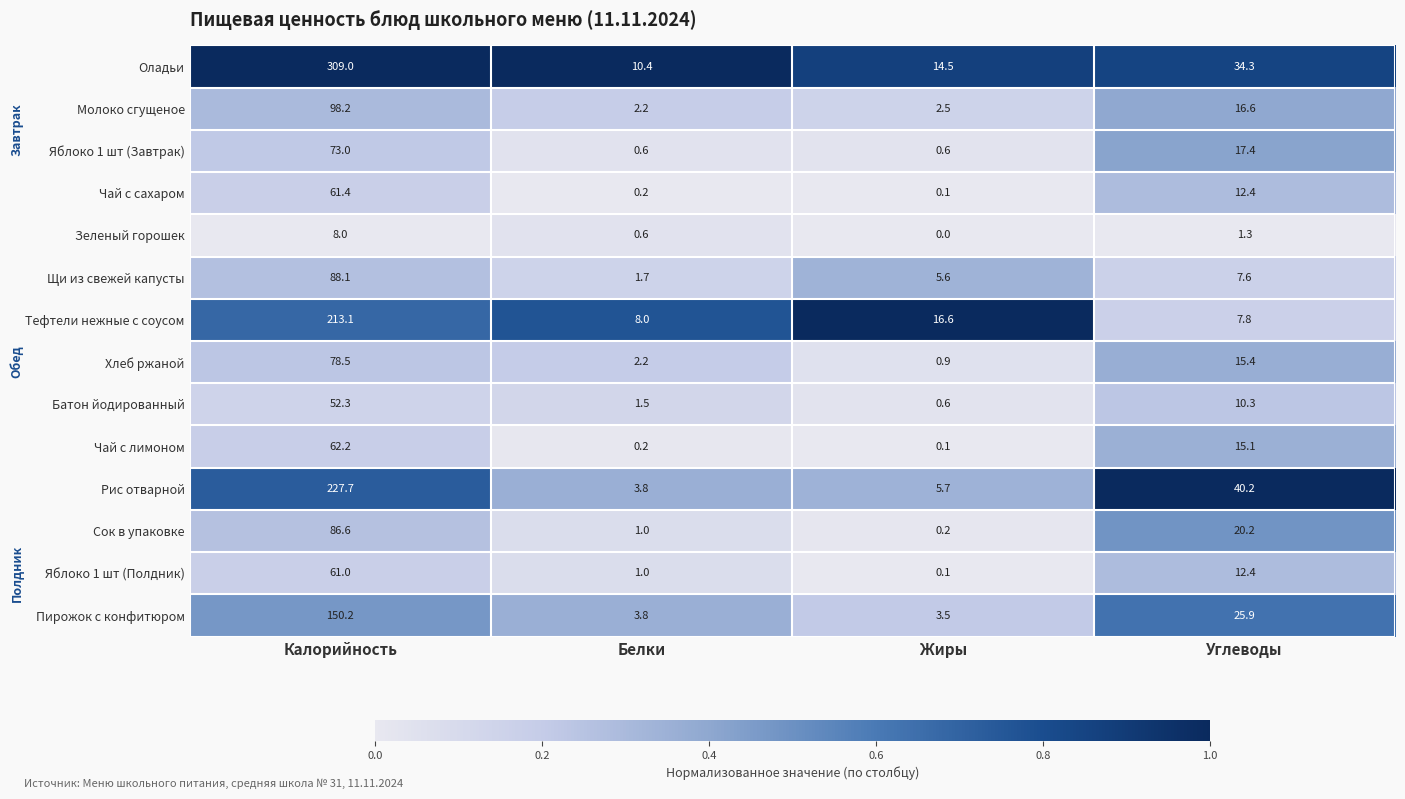

Between Калорийность and Жиры, which series saw the biggest shift?

Оладьи